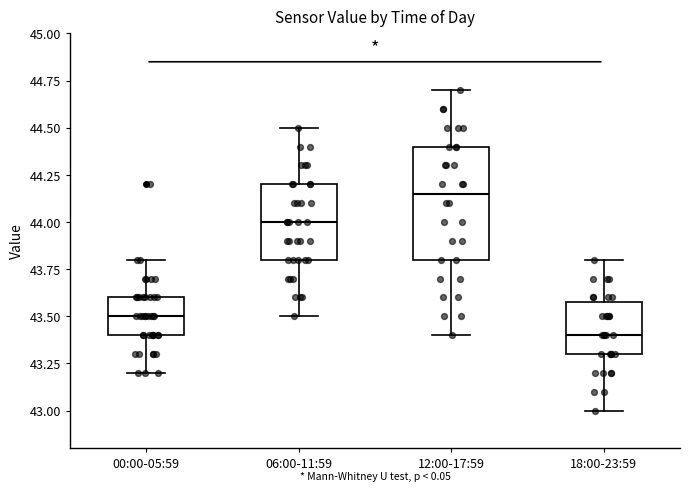

Reading left to right, transcribe this box plot: for each box, give where its median line is, the range the box spans, and where its two whiskers end, as read against the y-axis. The values are not printed on the chart, so give them approximately, as read against the axis.

00:00-05:59: median 43.50, box 43.40 to 43.60, whiskers 43.20 to 43.80
06:00-11:59: median 44.00, box 43.80 to 44.20, whiskers 43.50 to 44.50
12:00-17:59: median 44.15, box 43.80 to 44.40, whiskers 43.40 to 44.70
18:00-23:59: median 43.40, box 43.30 to 43.60, whiskers 43.00 to 43.80